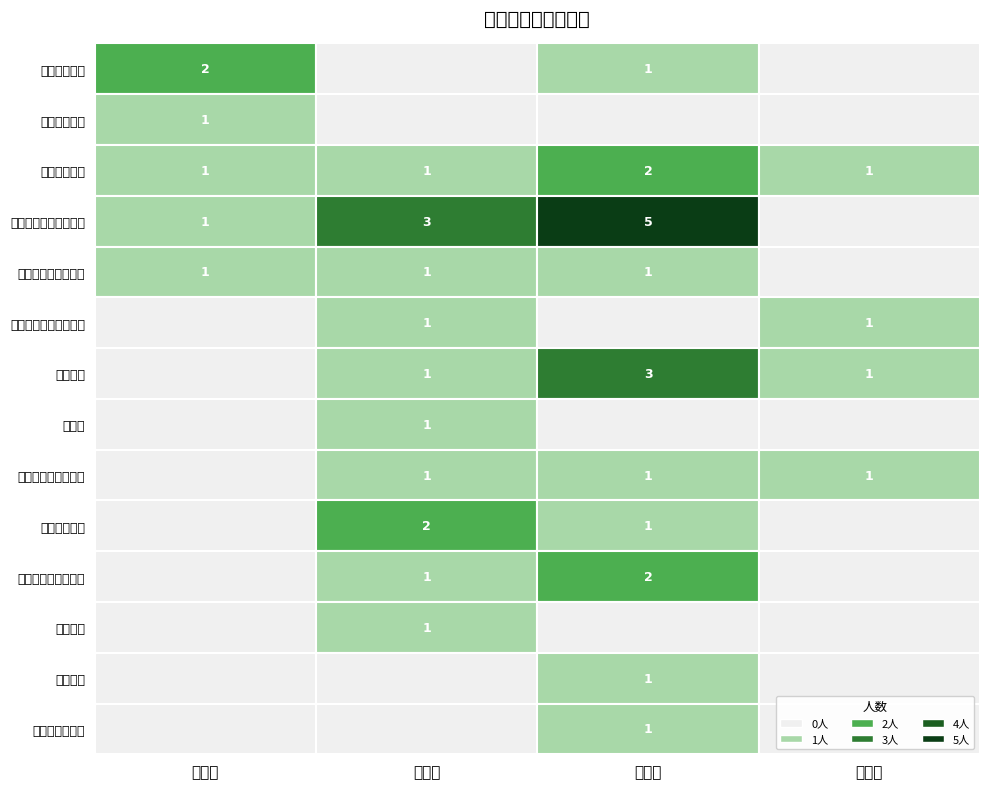

Reading left to right, list all the values displayed in this chart.

一等奖: 2	1	1	1	1	0	0	0	0	0	0	0	0	0
二等奖: 0	0	1	3	1	1	1	1	1	2	1	1	0	0
三等奖: 1	0	2	5	1	0	3	0	1	1	2	0	1	1
优秀奖: 0	0	1	0	0	1	1	0	1	0	0	0	0	0